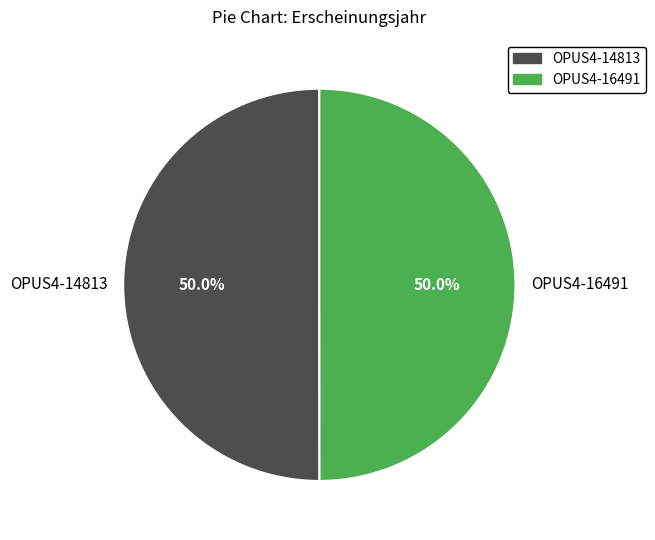

Combined, what portion of the pie is OPUS4-14813 and OPUS4-16491?

100.0%